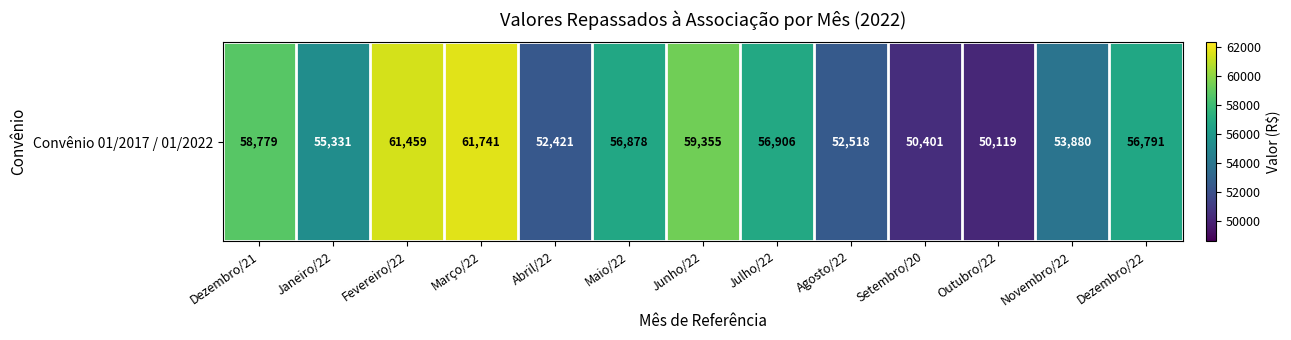

The chart shows a value of 95430.4 at Julho/22. True or false?

False